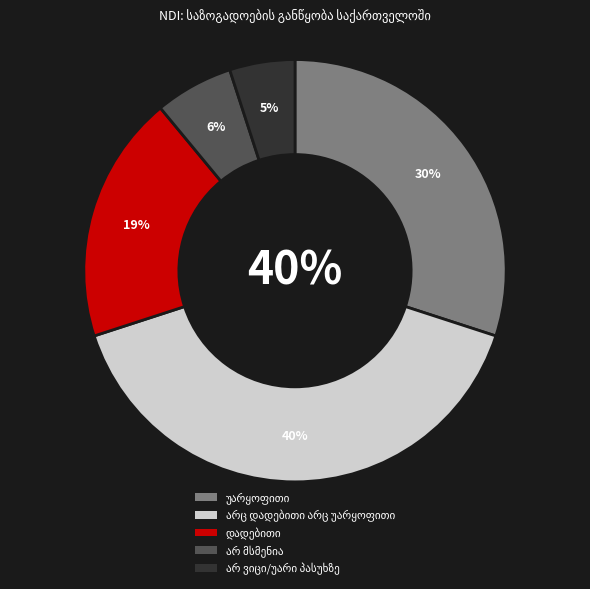

How many segments does this pie chart have?

5